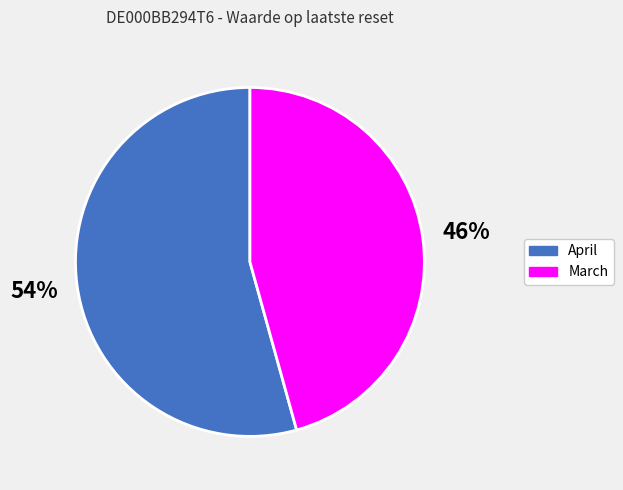

To the nearest percent, what is the average slice percentage?

50%